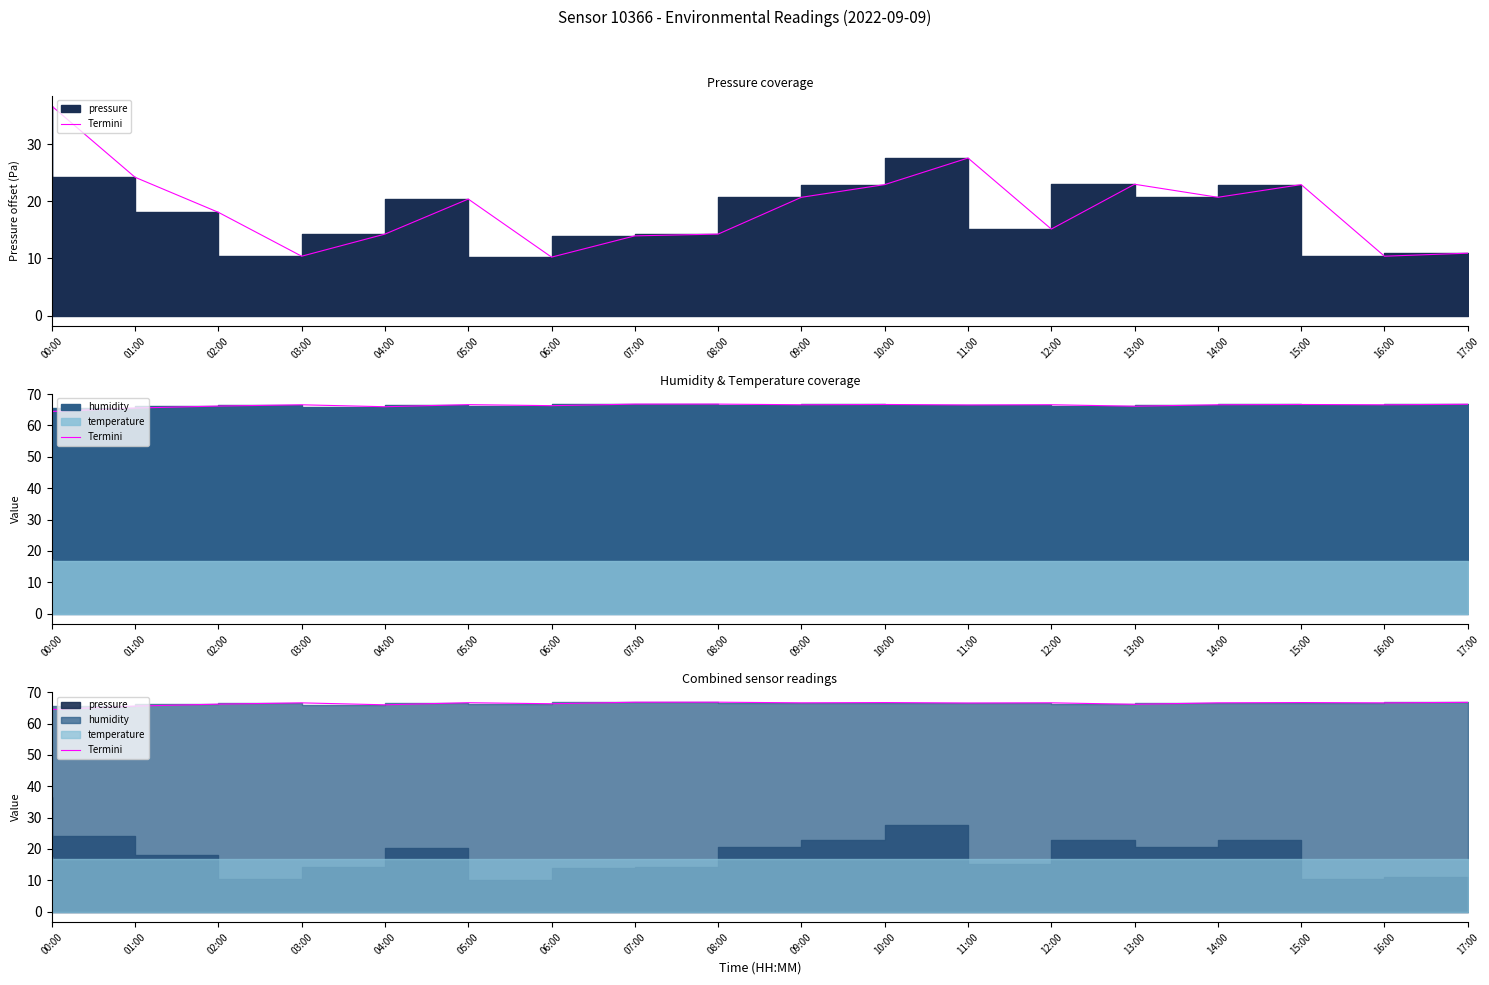

What is the average value?

66.4